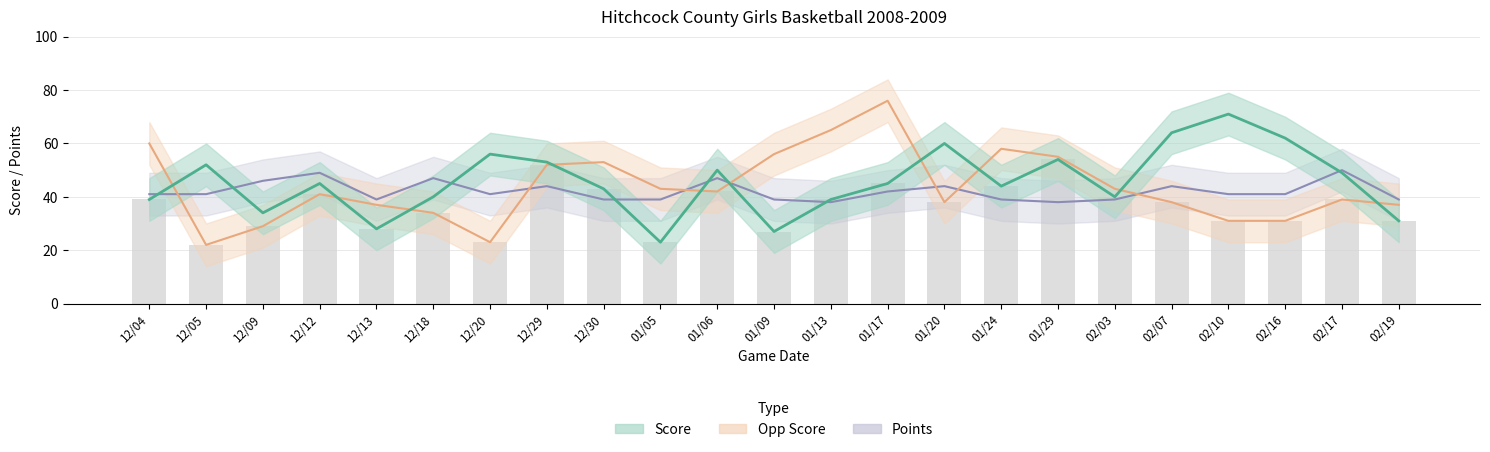

Reading right to left, transcribe all the data shown in this chart.

Score: 31	49	62	71	64	40	54	44	60	45	39	27	50	23	43	53	56	40	28	45	34	52	39
Opp Score: 37	39	31	31	38	43	55	58	38	76	65	56	42	43	53	52	23	34	37	41	29	22	60
Points: 39	50	41	41	44	39	38	39	44	42	38	39	47	39	39	44	41	47	39	49	46	41	41